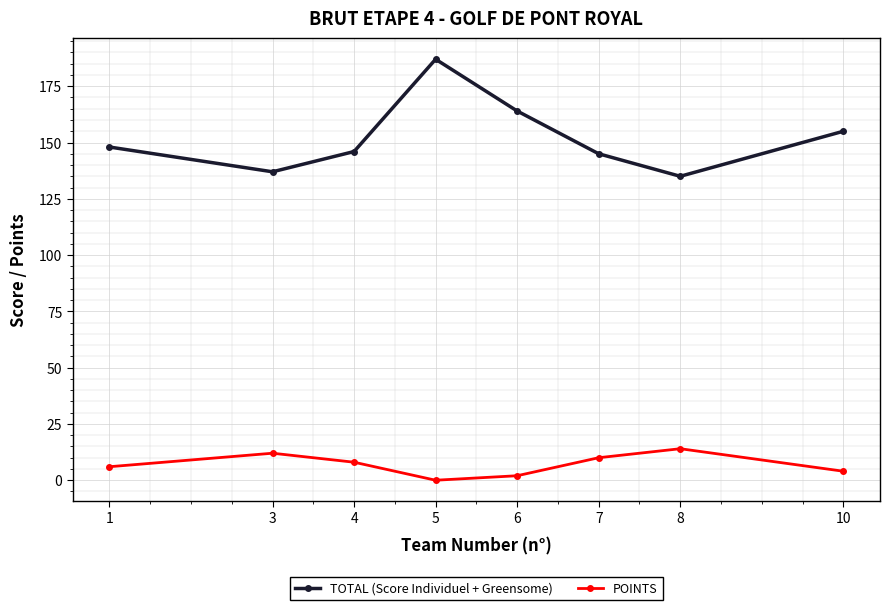

At which label does POINTS first exceed 8?

3